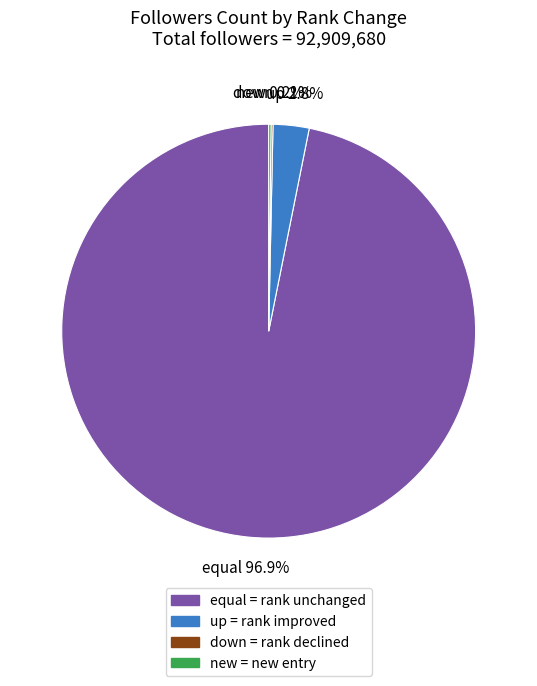

To the nearest percent, what is the difference between the largest and smallest slice percentages?

97%